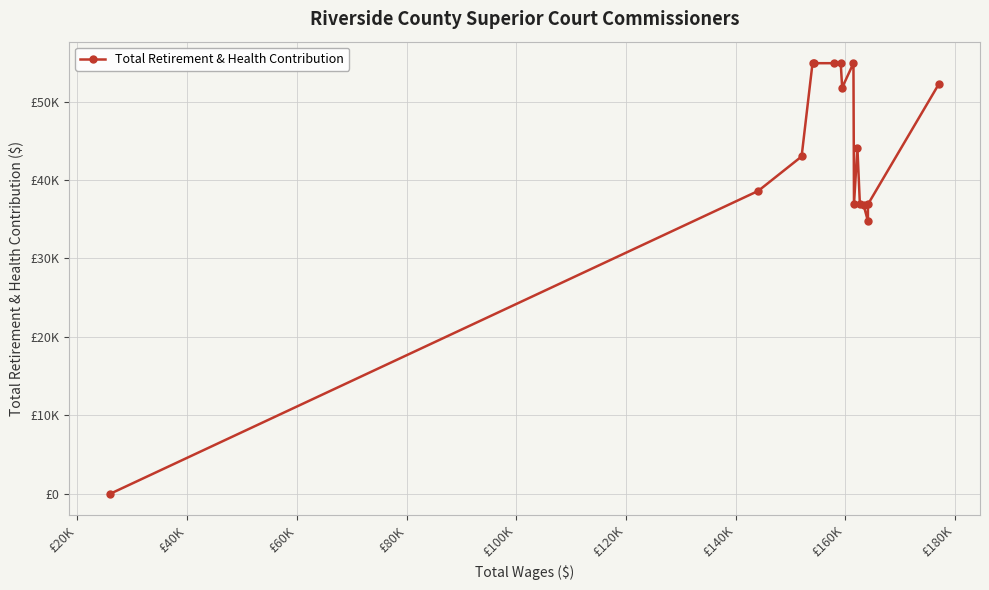

Reading right to left, list all the values displayed in this chart.

52185	36898	34754	36799	36898	44144	36898	54898	51778	54898	54898	54898	54898	43003	38612	0